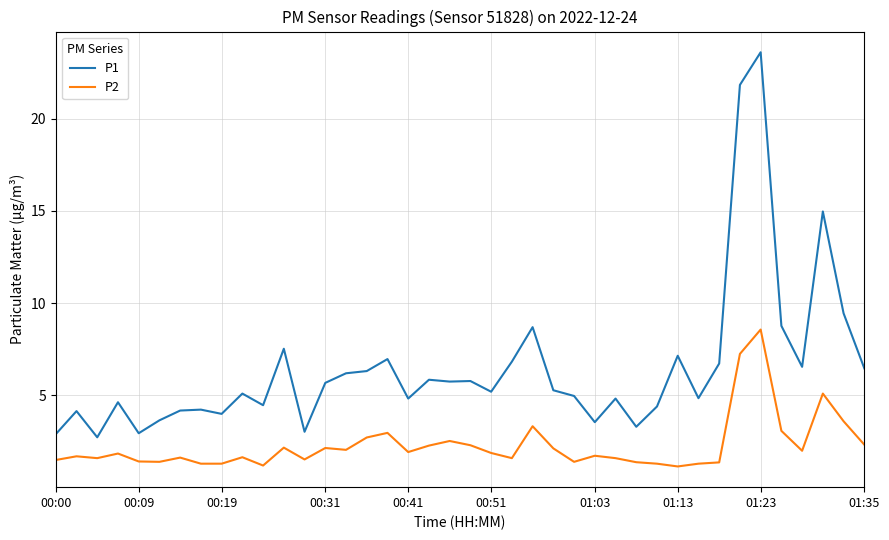

List the series in order of their overall mean, highest first.

P1, P2